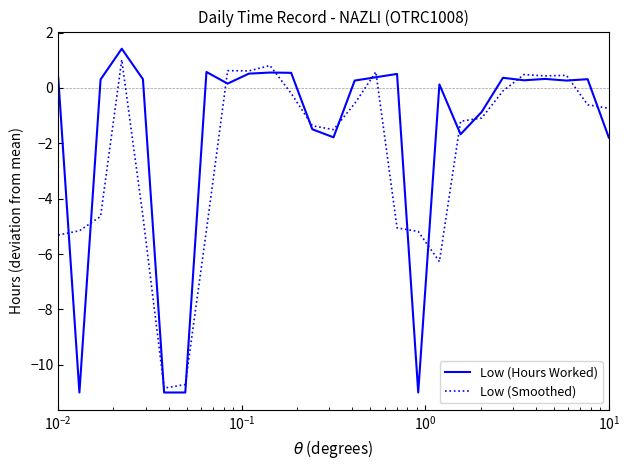

What is the minimum value for Low (Hours Worked)?

-11.0